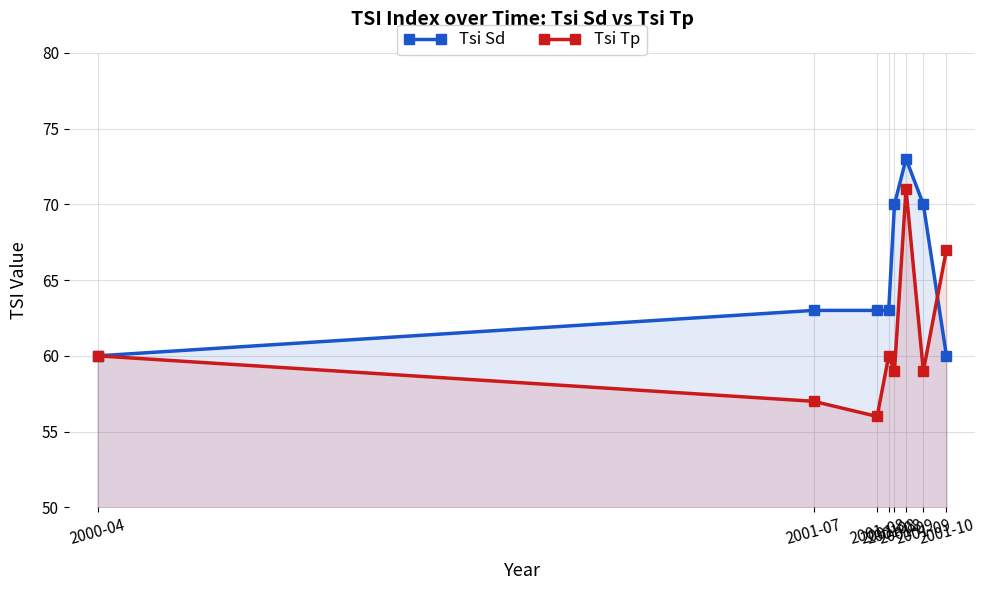

True or false: Tsi Sd has more than 1 points higher than both neighbors.

False